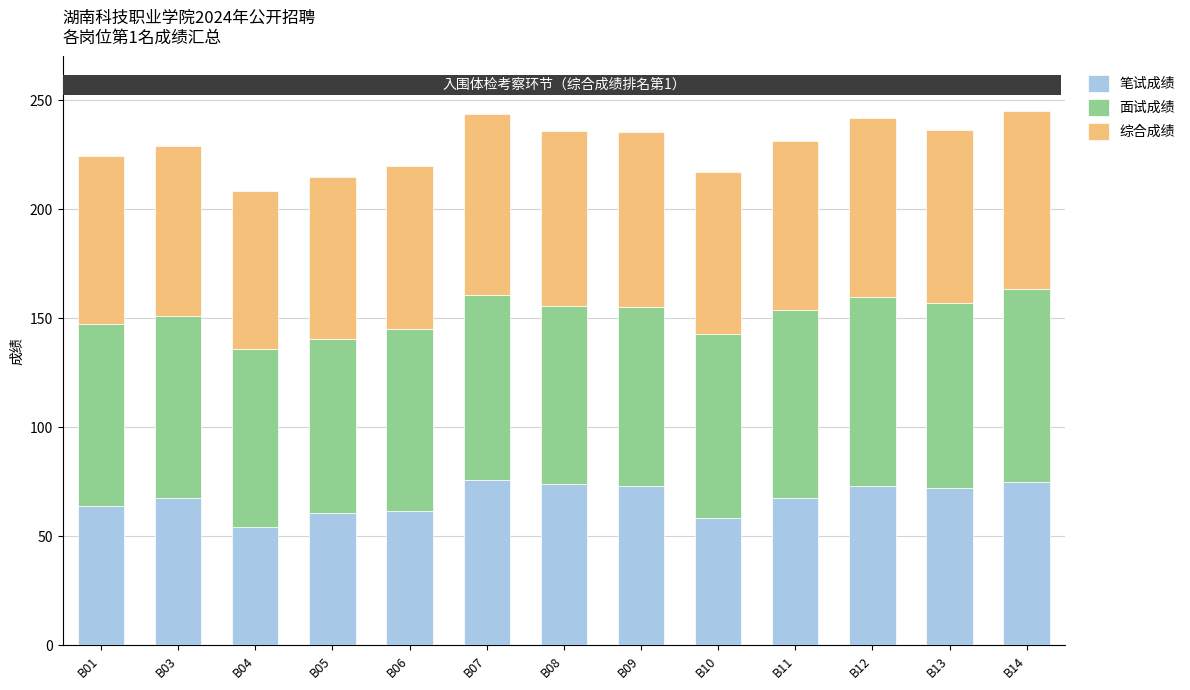

What is the difference between the 面试成绩 values at B01 and B05?

4.1